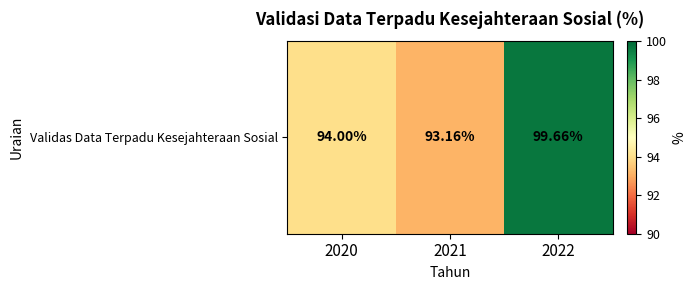

Between 2020 and 2021, which is larger?

2020